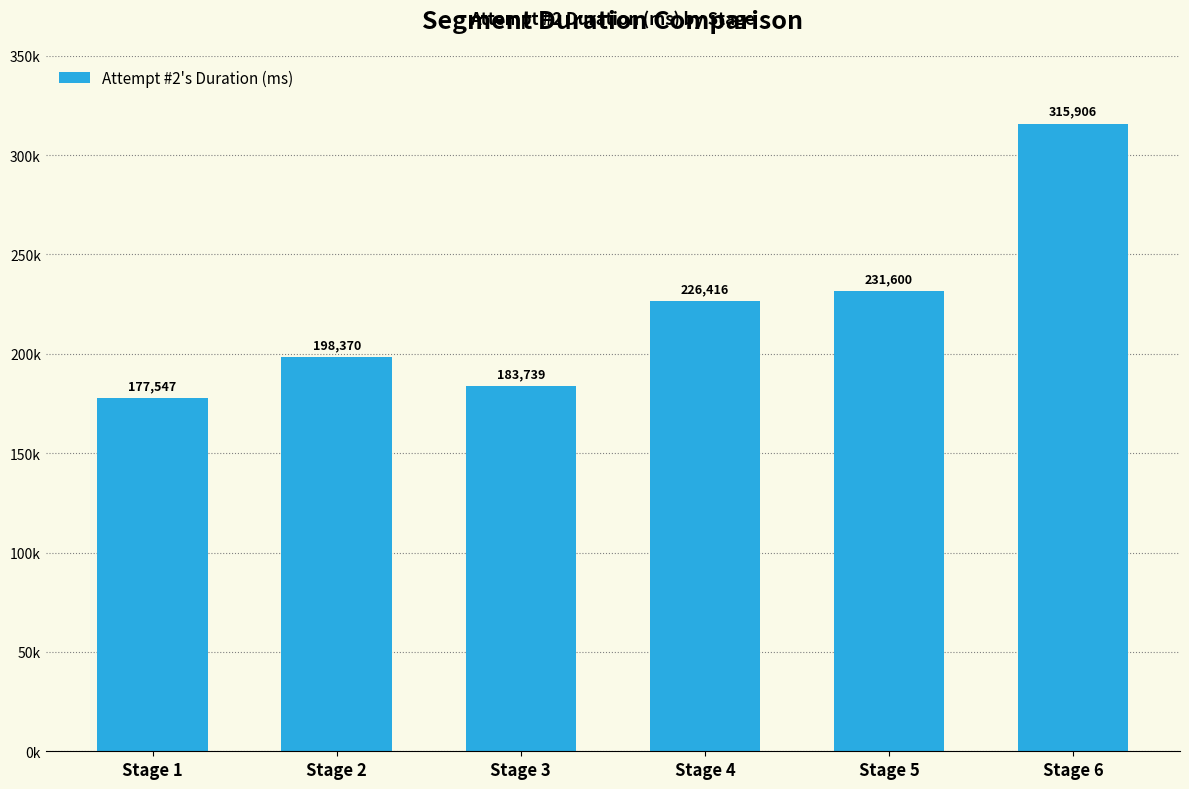

The chart shows a value of 315906 at Stage 6. True or false?

True